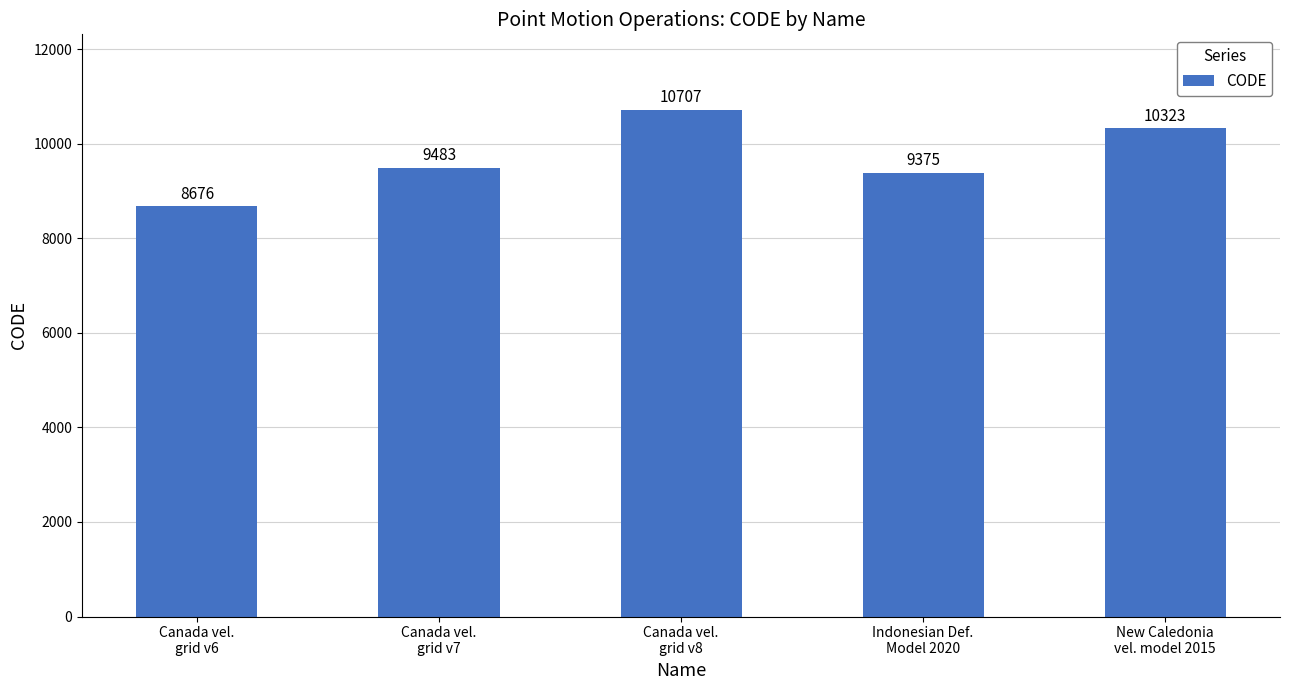

Reading left to right, what are all the values shown in this chart?

8676	9483	10707	9375	10323